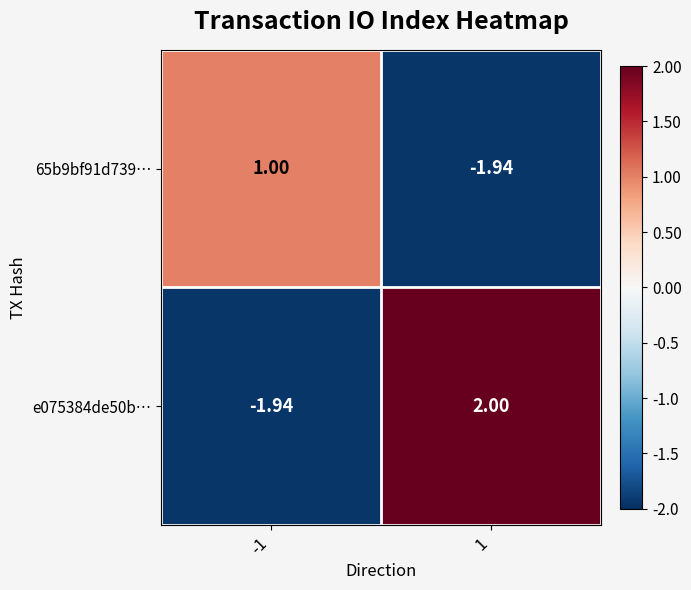

How many categories are shown in the chart?

2